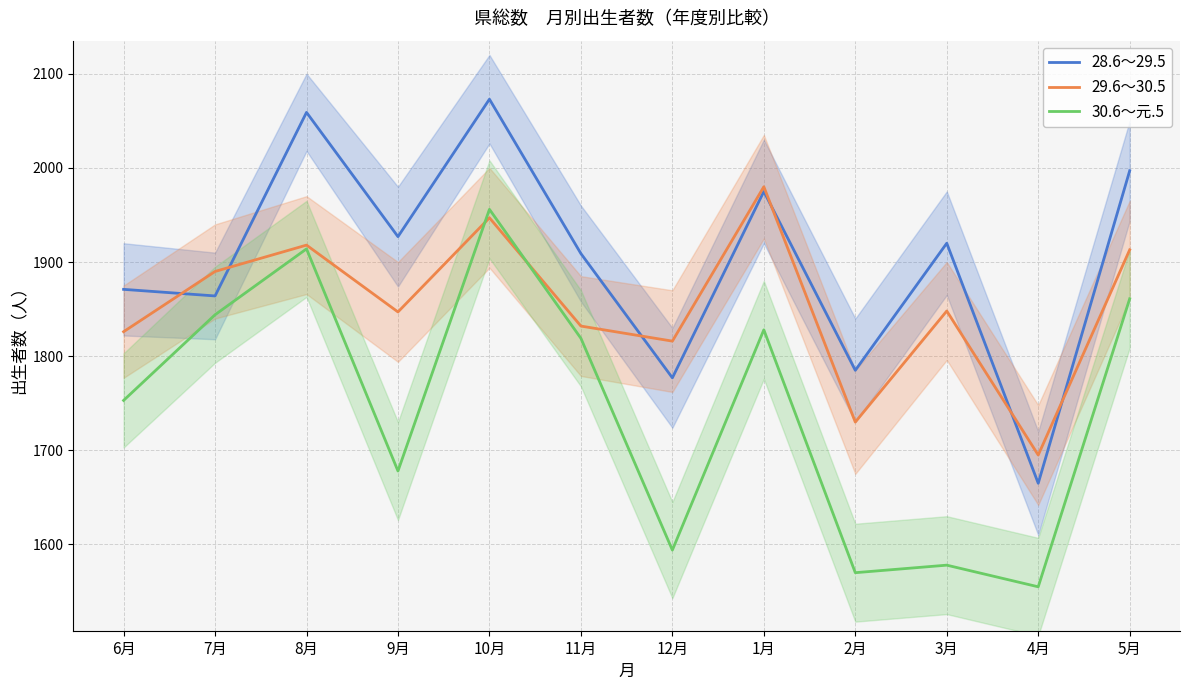

At which label does 28.6～29.5 reach its peak?

10月